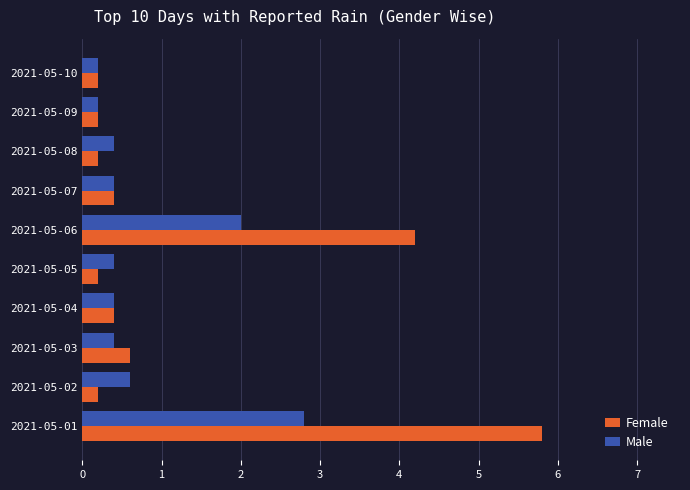

At which category is the sum across all series the highest?

2021-05-01